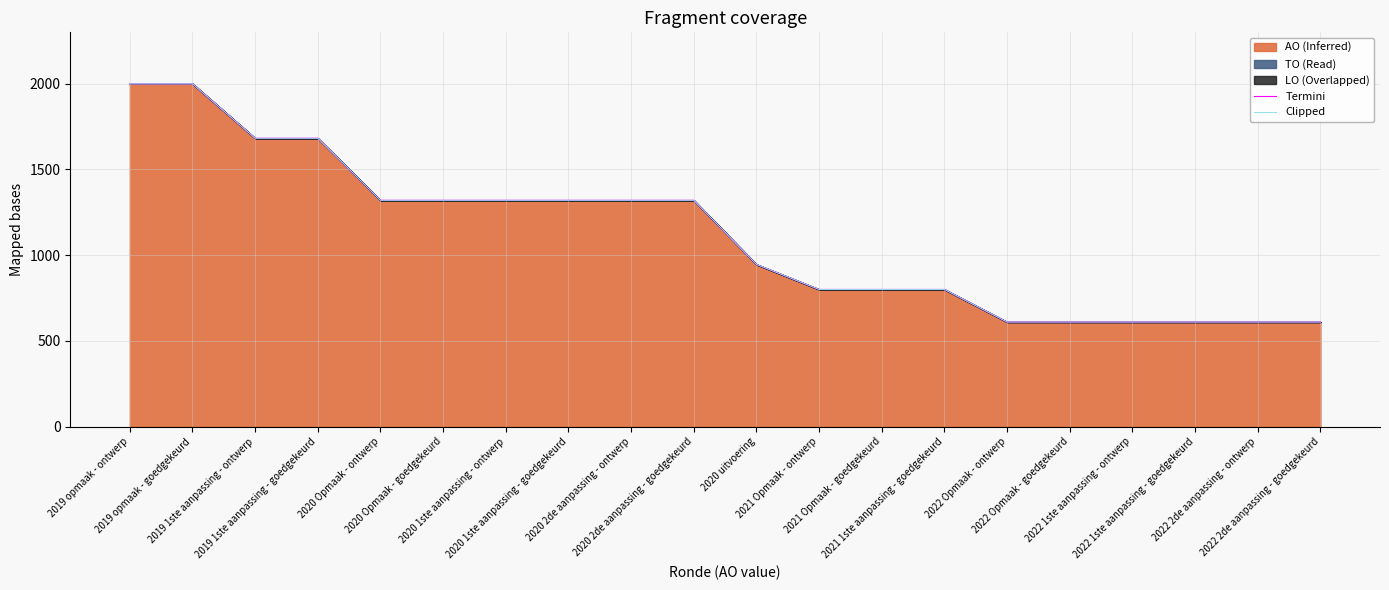

What is the label of the 16th point from the left?

2022 Opmaak - goedgekeurd